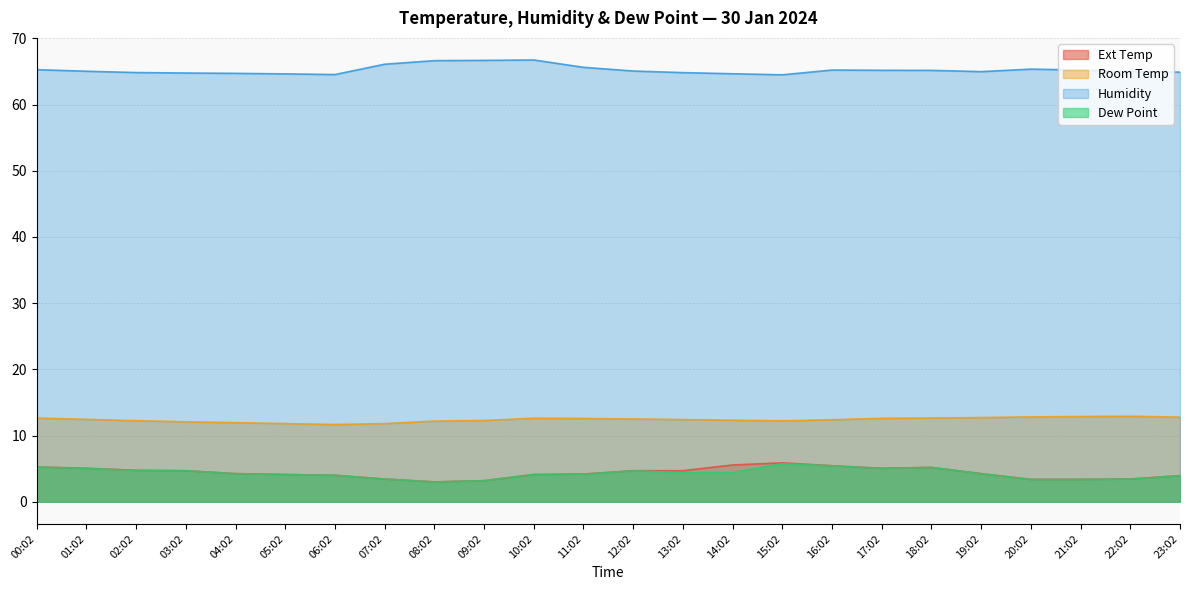

What is the minimum value for Ext Temp?

3.0